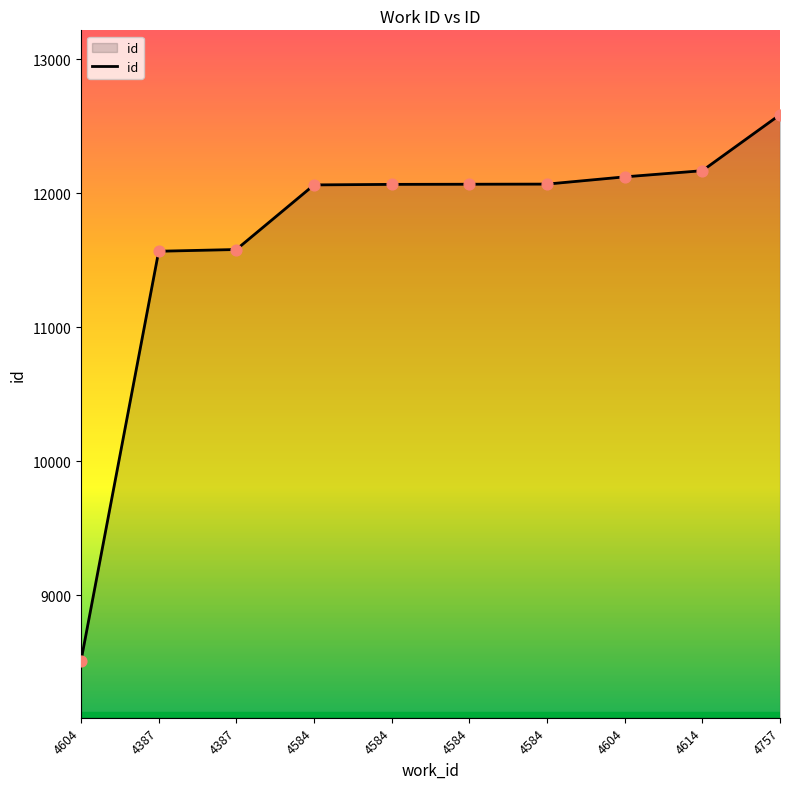

What is the change in value from 4387 to 4584?

+495